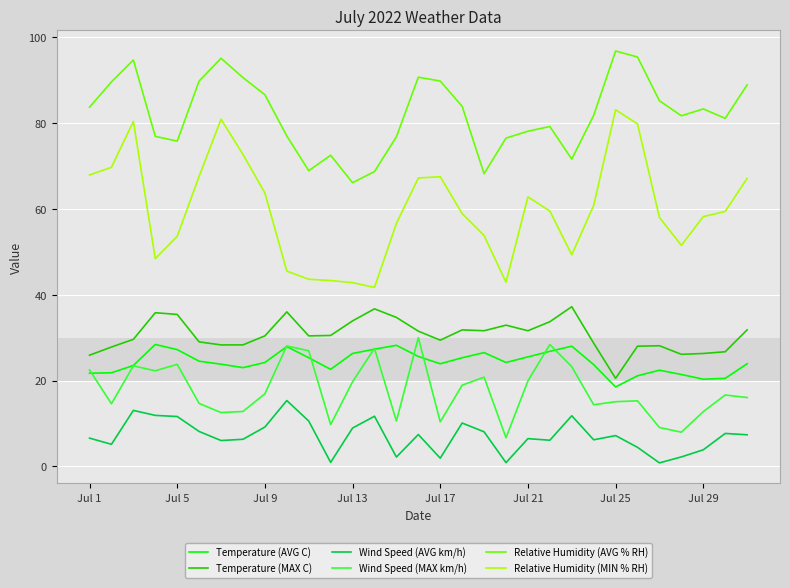

True or false: Temperature (AVG C) and Wind Speed (AVG km/h) intersect in this chart.

False